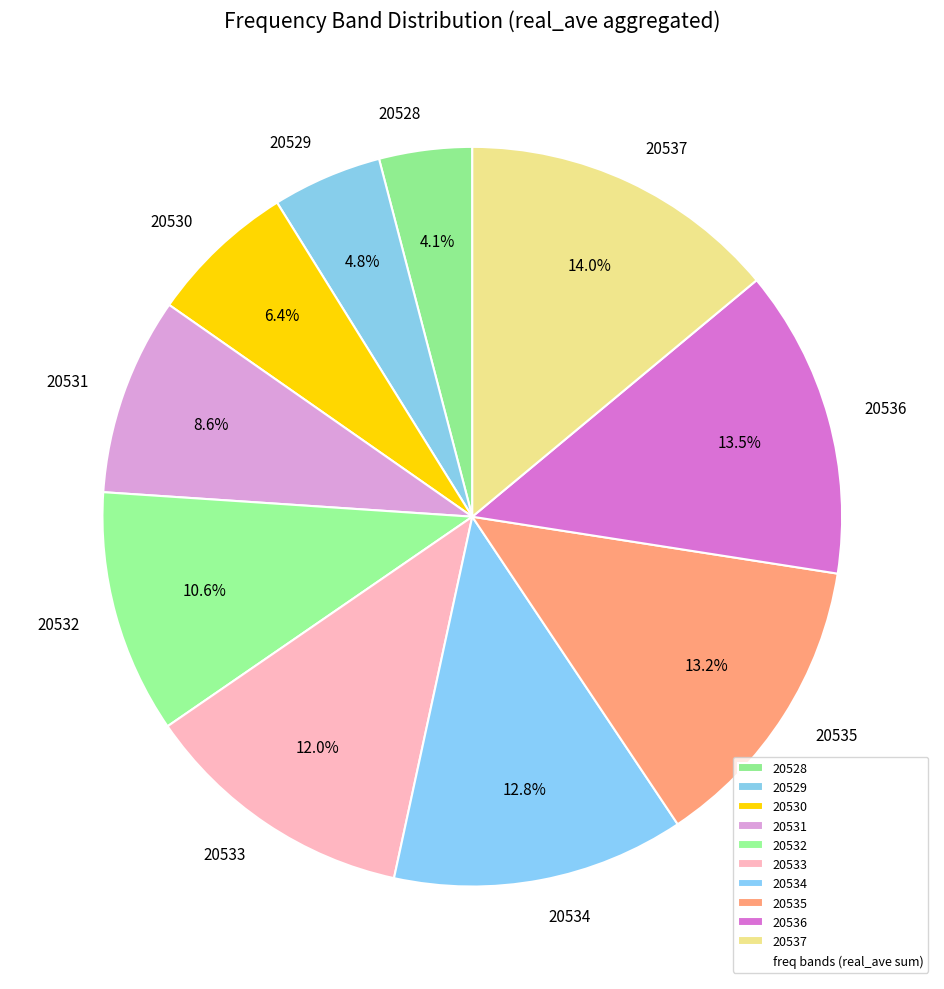

What is the smallest slice in the pie chart?

20528